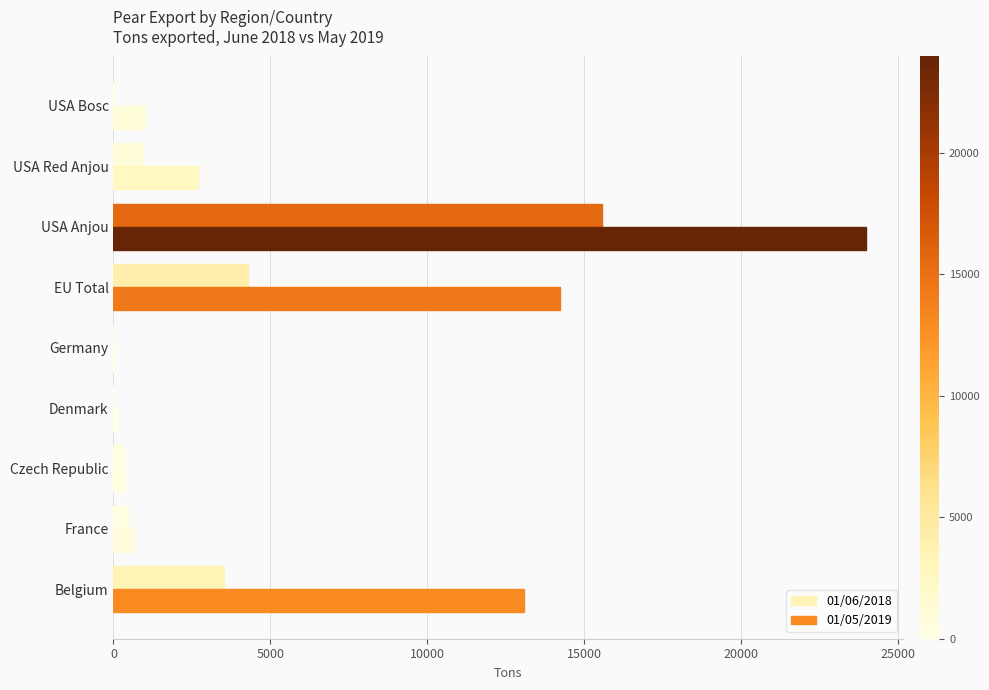

Reading left to right, what are all the values shown in this chart?

01/06/2018: 3525	449	300	0	0	4274	15547	929	2
01/05/2019: 13085	640	353	121	28	14227	23954	2691	992